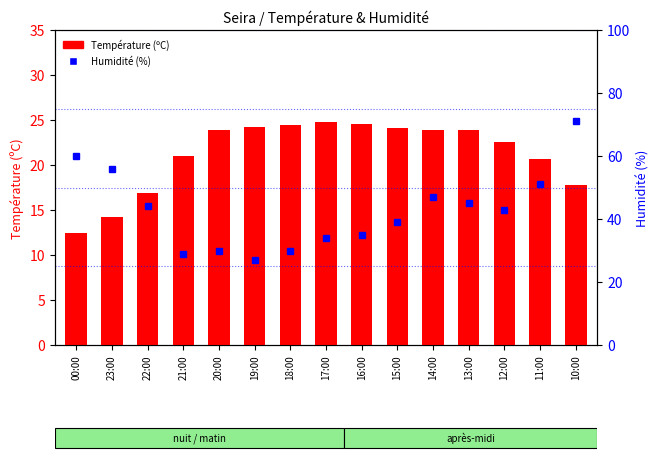

What is the maximum value shown in the chart?

71.0